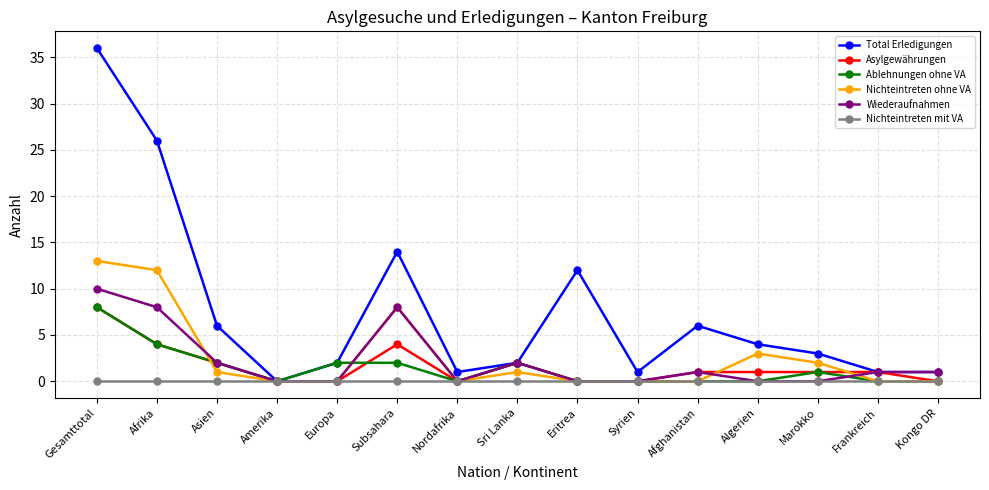

Reading left to right, transcribe all the data shown in this chart.

Total Erledigungen: 36	26	6	0	2	14	1	2	12	1	6	4	3	1	1
Asylgewährungen: 8	4	2	0	0	4	0	2	0	0	1	1	1	1	0
Ablehnungen ohne VA: 8	4	2	0	2	2	0	2	0	0	0	0	1	0	0
Nichteintreten ohne VA: 13	12	1	0	0	8	0	1	0	0	0	3	2	0	0
Wiederaufnahmen: 10	8	2	0	0	8	0	2	0	0	1	0	0	1	1
Nichteintreten mit VA: 0	0	0	0	0	0	0	0	0	0	0	0	0	0	0